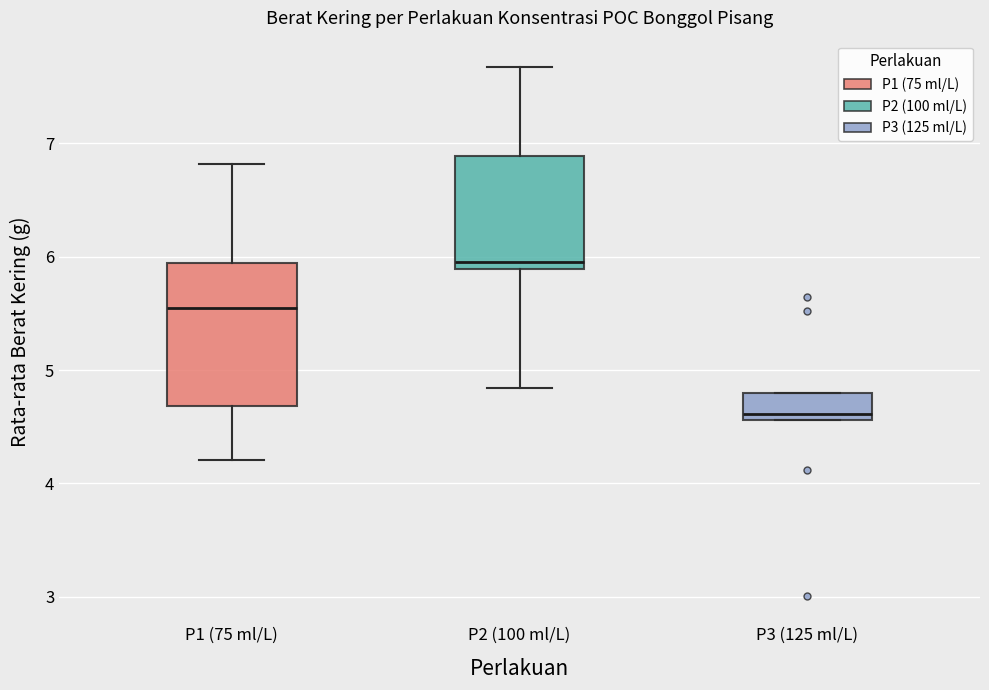

Comparing the boxes themselves (not the whiskers), which one is the tallest?

P1 (75 ml/L)